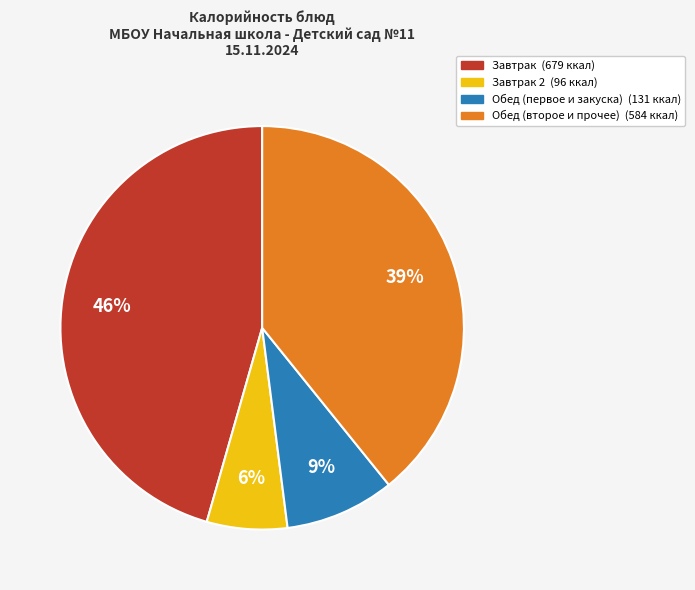

To the nearest percent, what is the average slice percentage?

25%